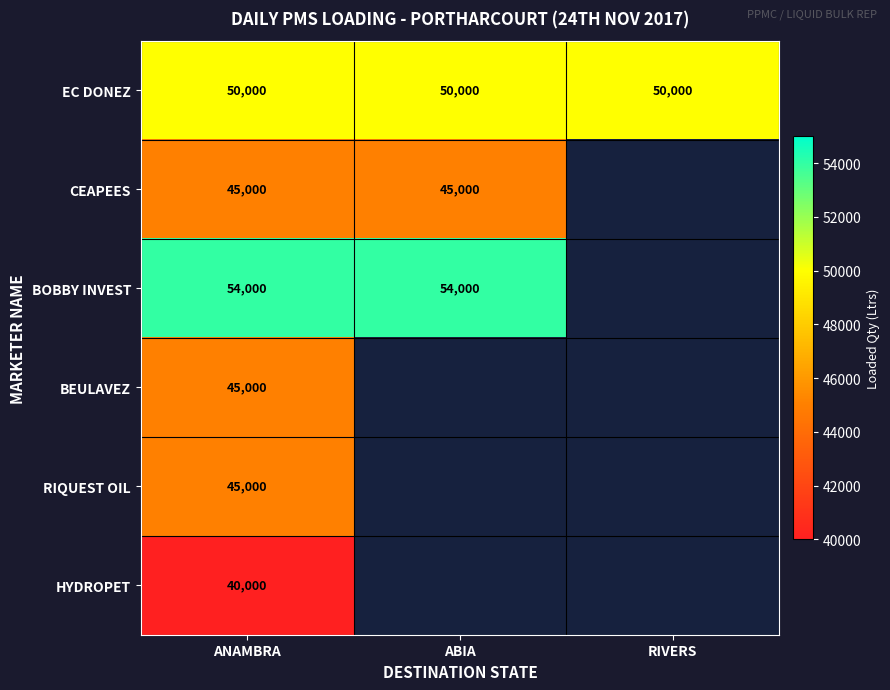

The CEAPEES series shows 45000 at ANAMBRA. True or false?

True